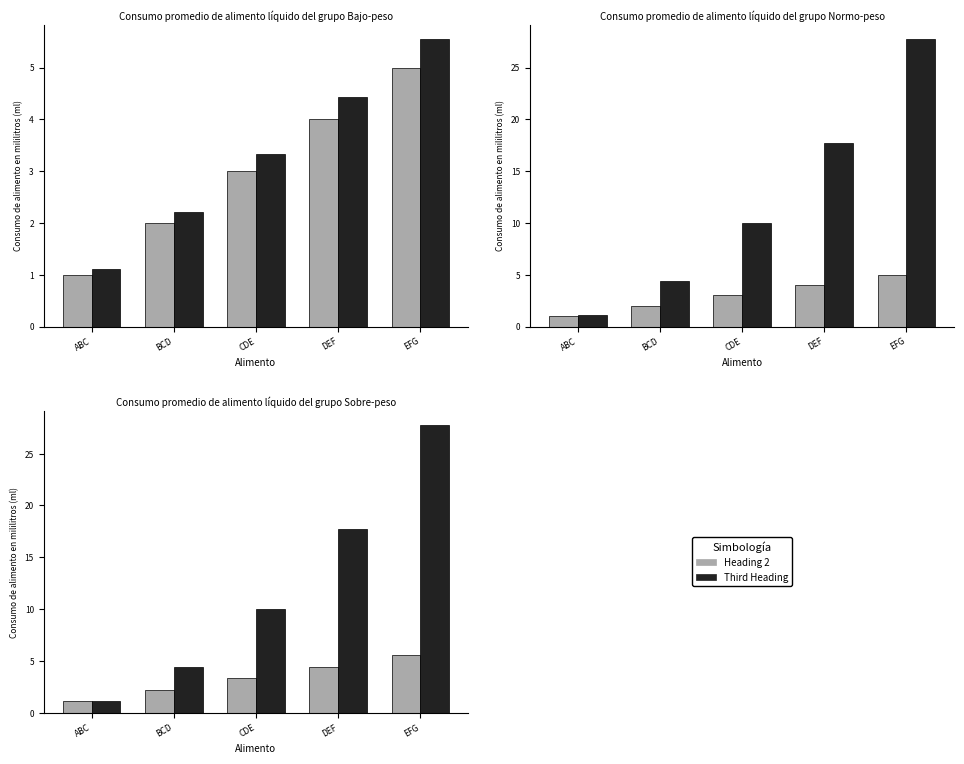

Between ABC and DEF, which series saw the biggest shift?

Adjusted Number